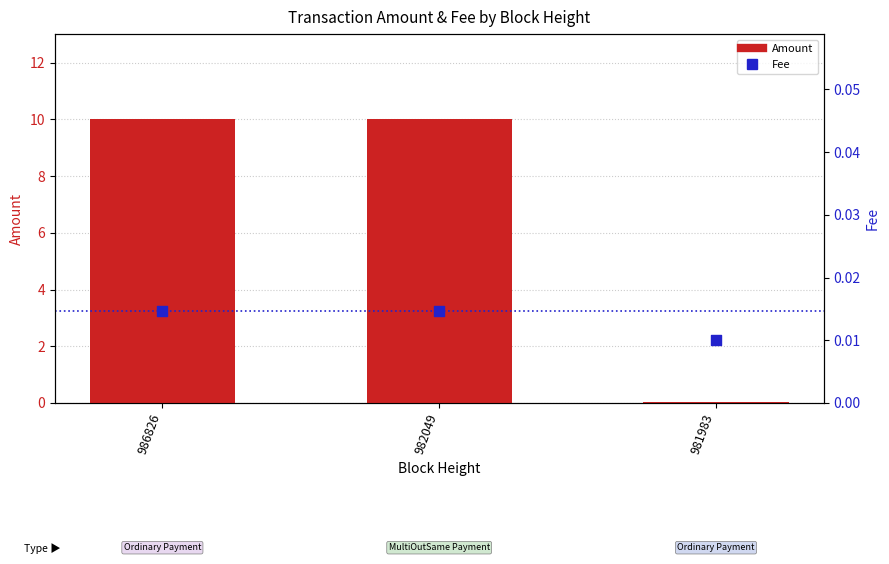

Which series reaches the minimum Y coordinate?

Fee